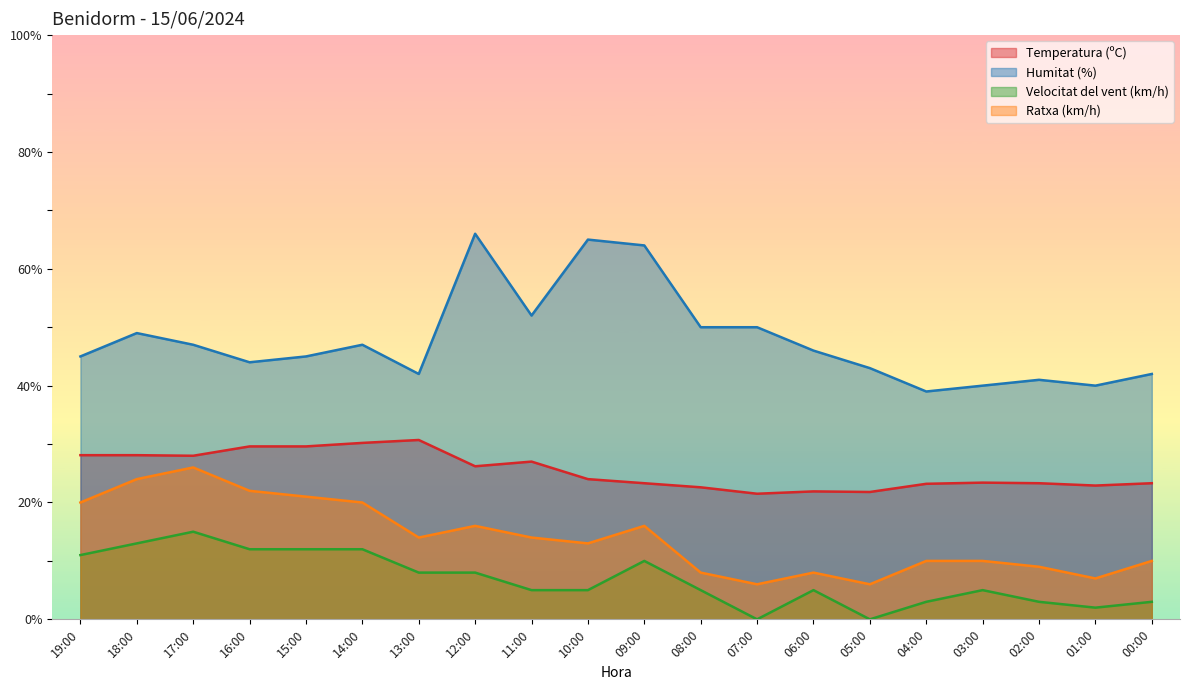

Where does the Temperatura (ºC) series first go above 24?

19:00